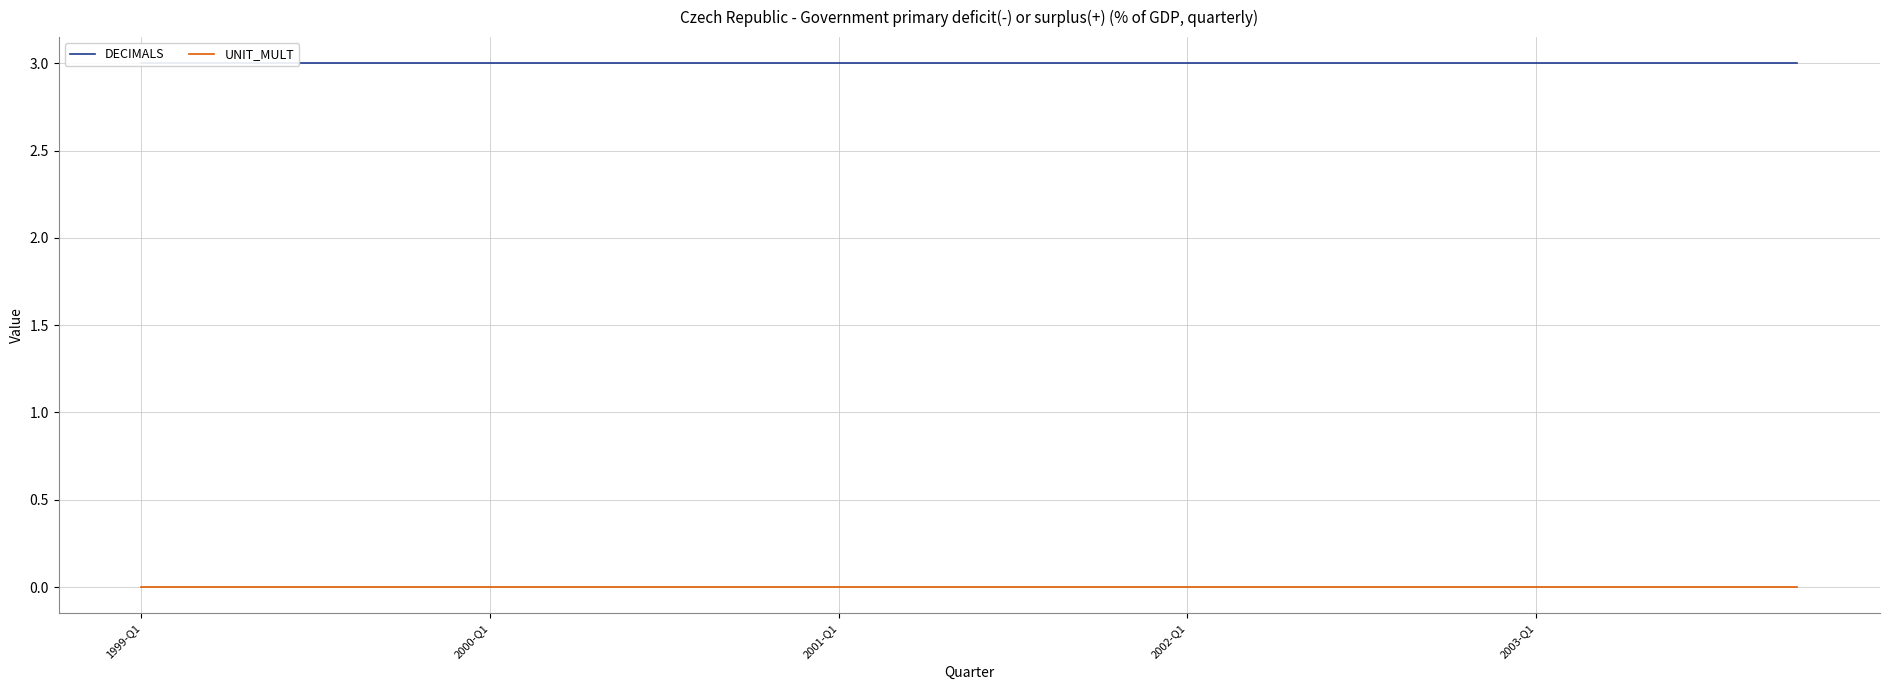

True or false: UNIT_MULT and DECIMALS intersect in this chart.

False